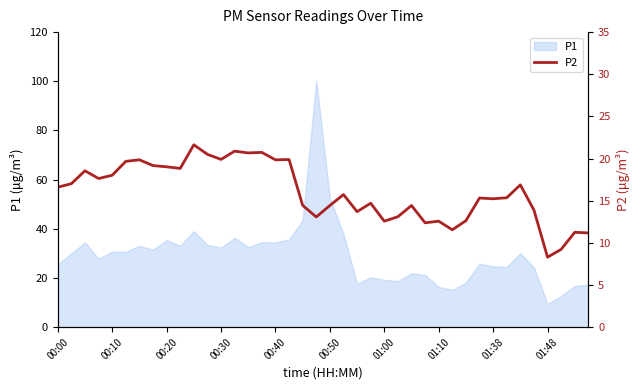

Is it true that P1 equals 4.9 at 01:48?

False